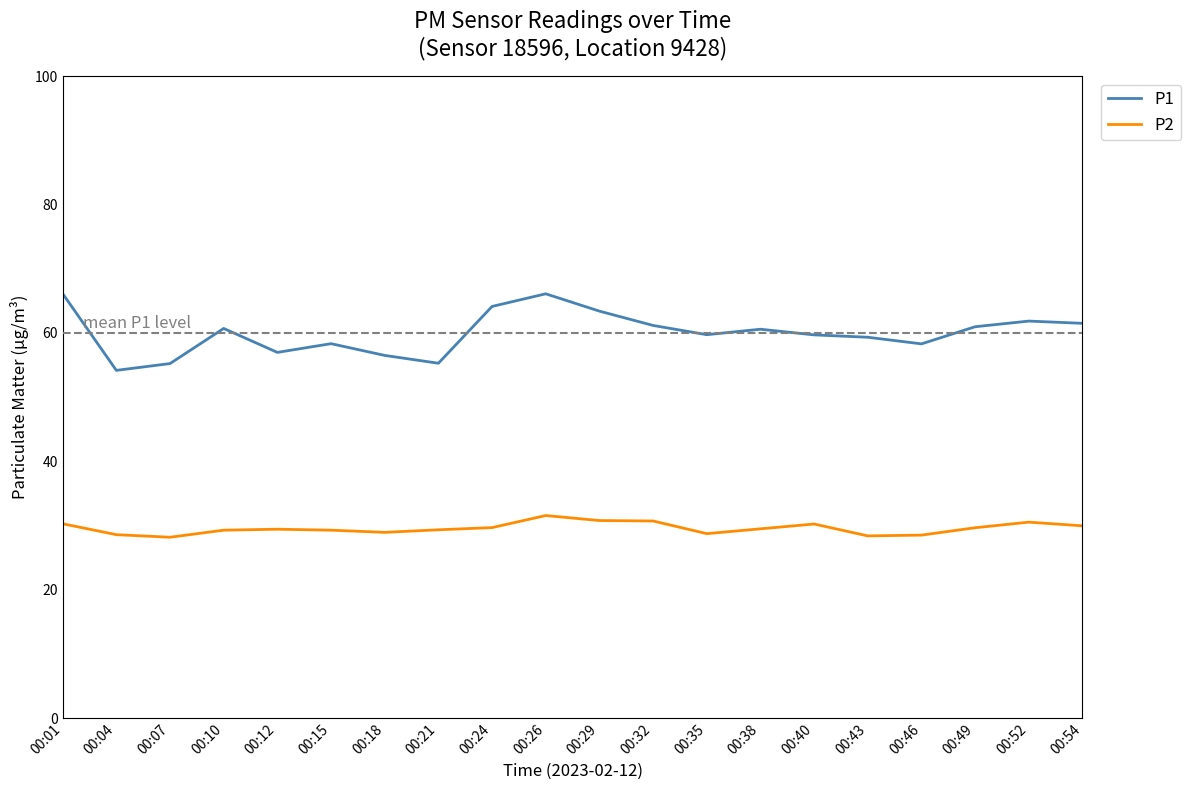

True or false: P2 and P1 cross at least once.

False